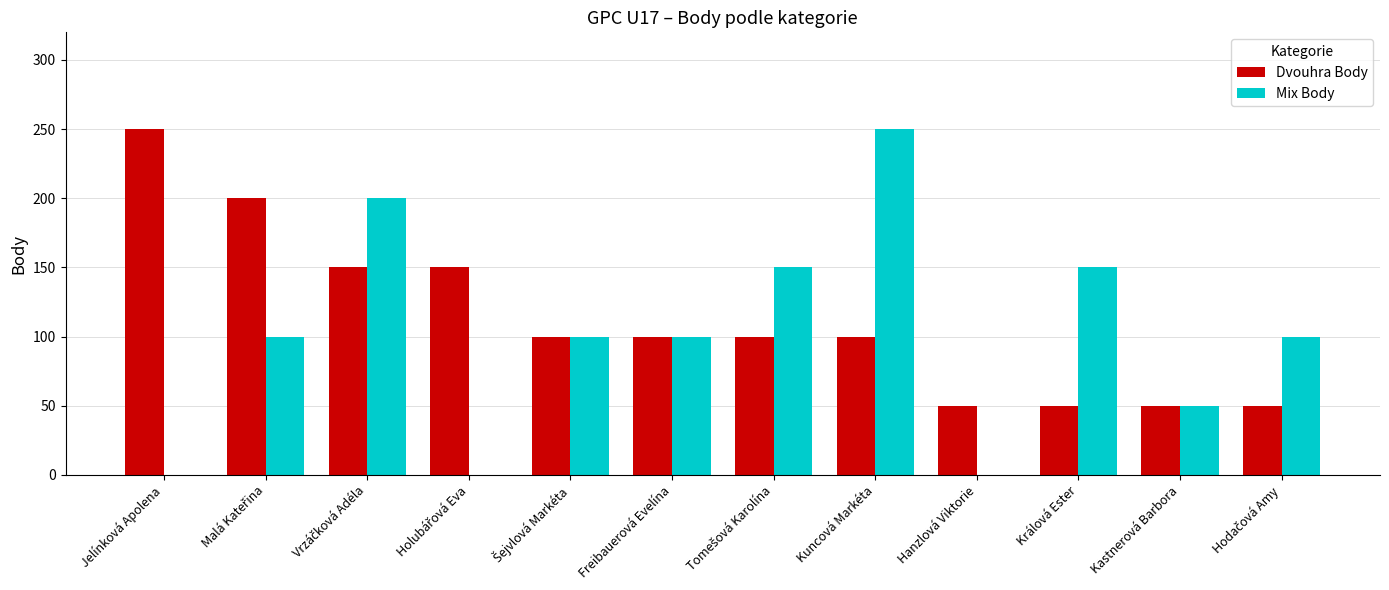

Is it true that Mix Body equals 334 at Kuncová Markéta?

False